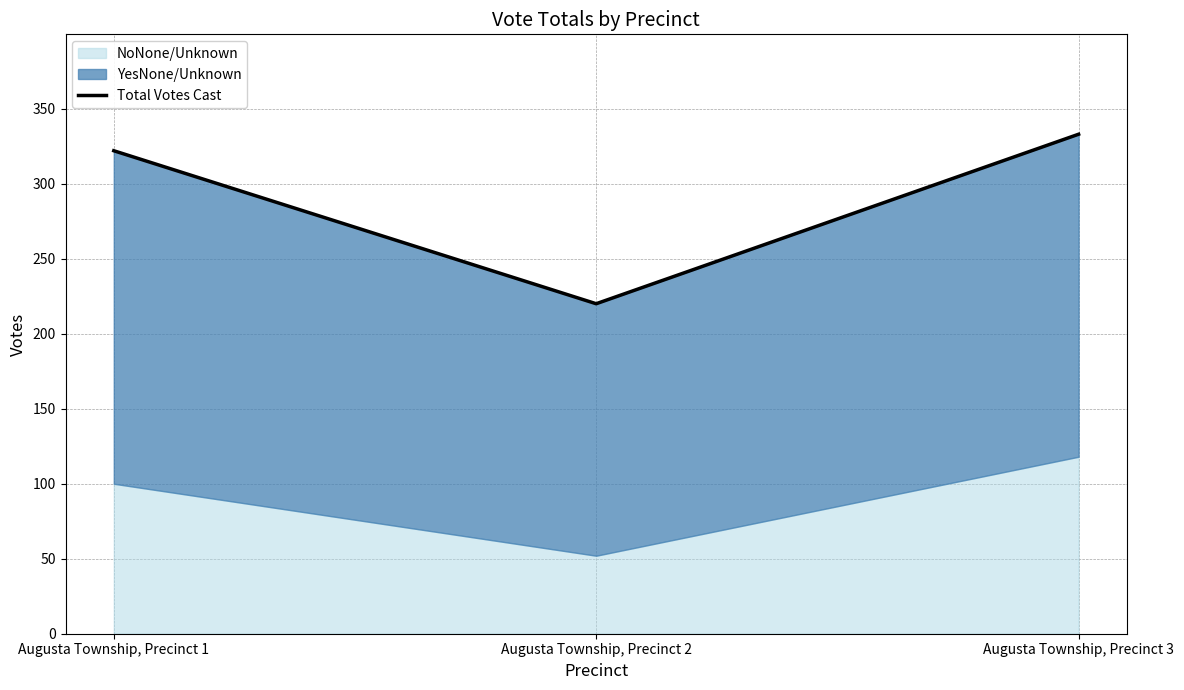

What is the sum of the values at Augusta Township, Precinct 1 and Augusta Township, Precinct 2?

542